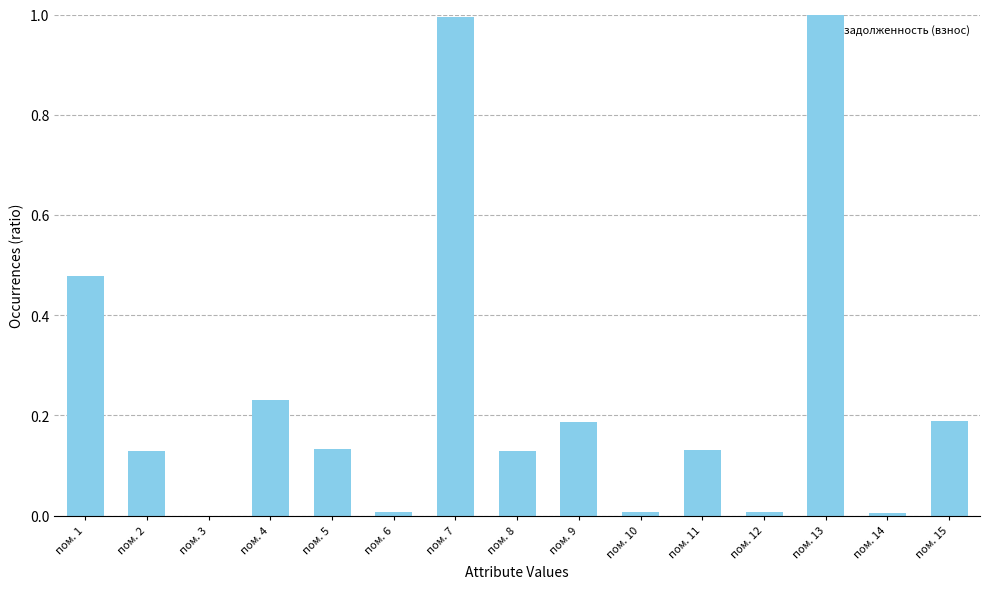

What is the sum of the values at пом. 4 and пом. 5?

0.4